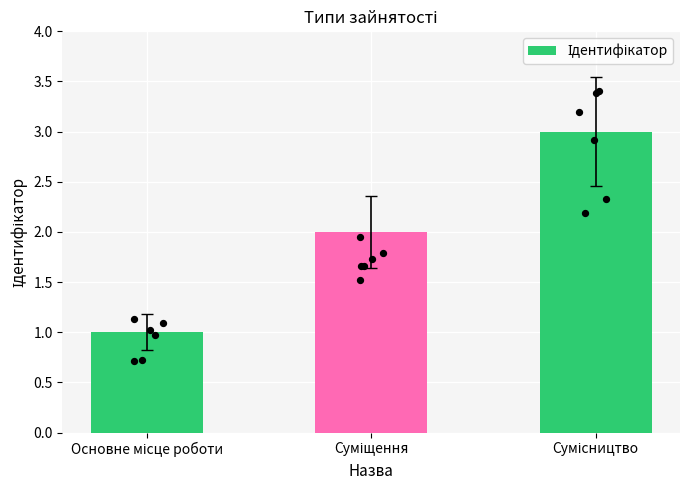

What is the ratio of the value at Суміщення to the value at Основне місце роботи?

2.0